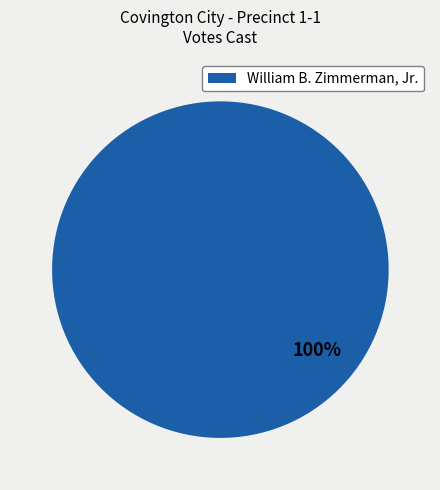

How many segments does this pie chart have?

1